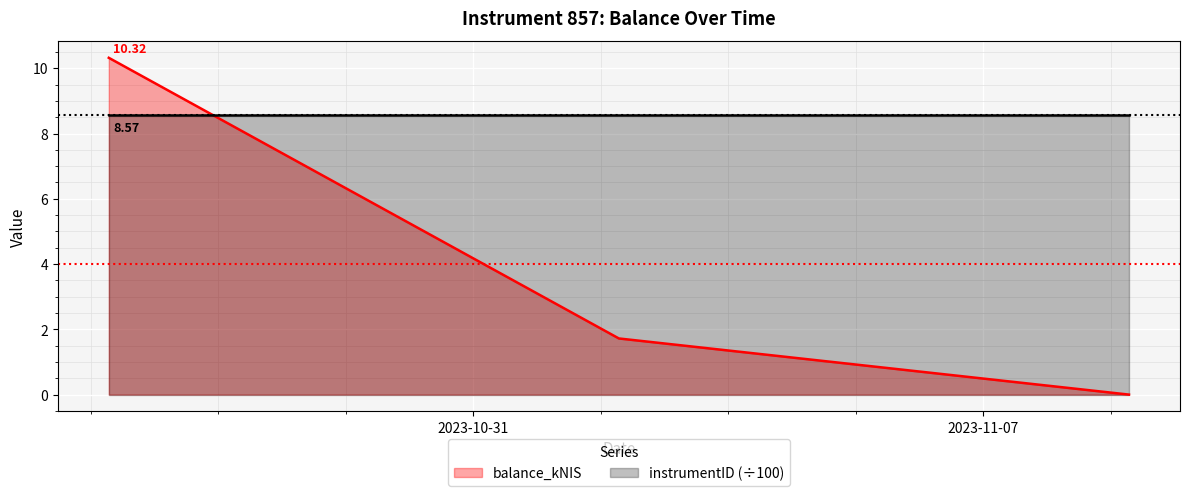

List the series in order of their peak value, highest first.

balance_kNIS, instrumentID (÷100)